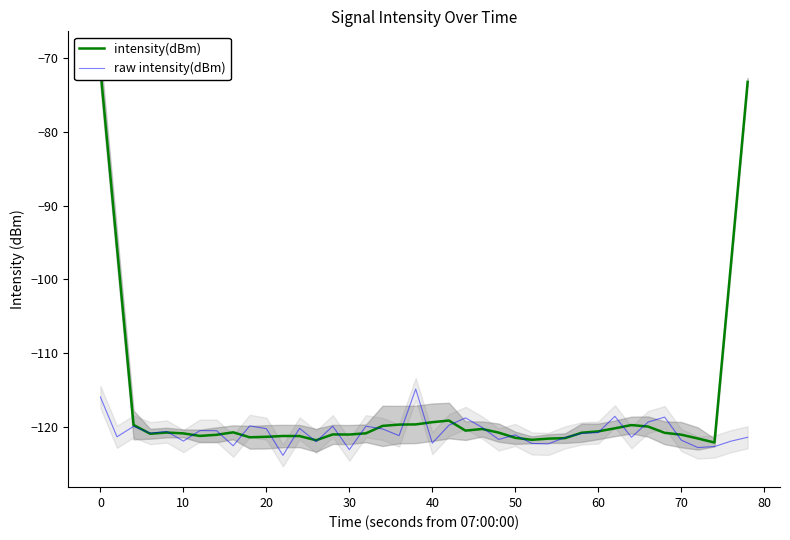

At which label does raw intensity(dBm) first exceed -120?

0